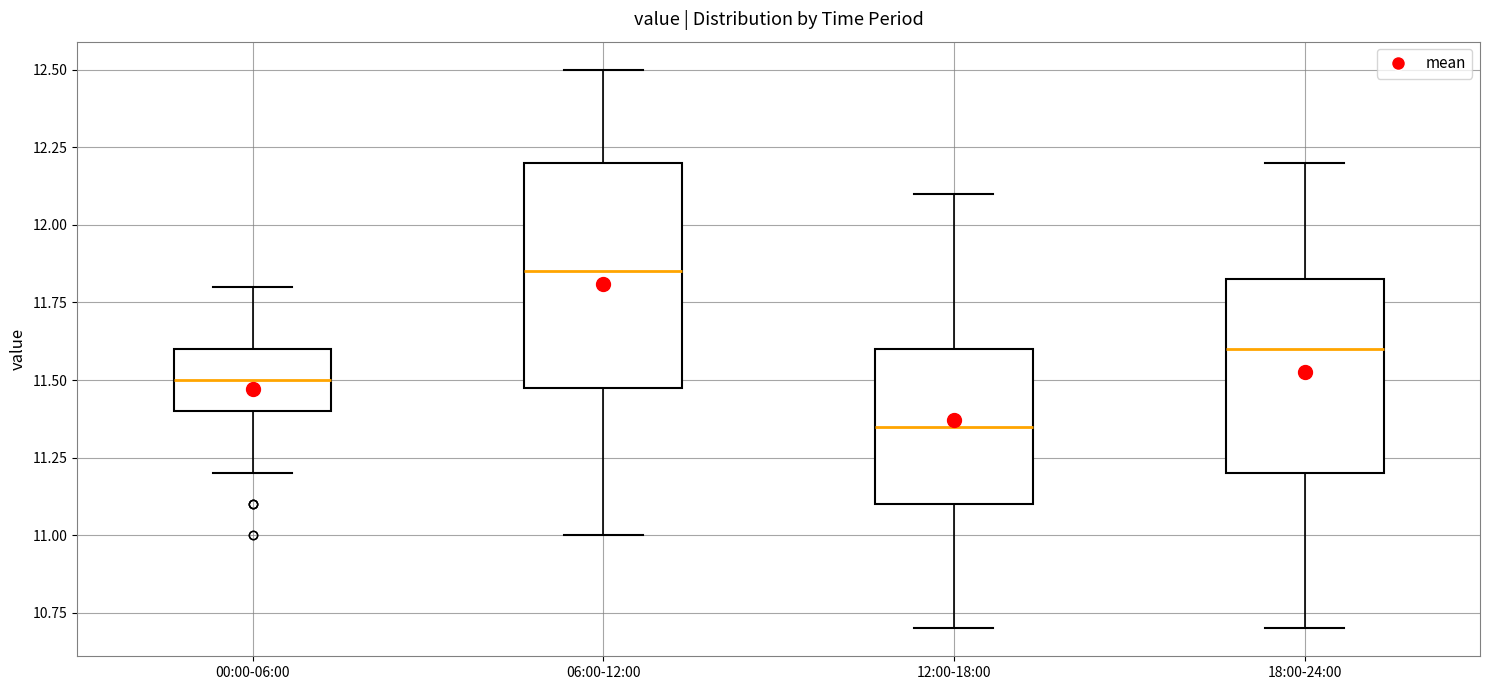

Comparing the boxes themselves (not the whiskers), which one is the tallest?

06:00-12:00